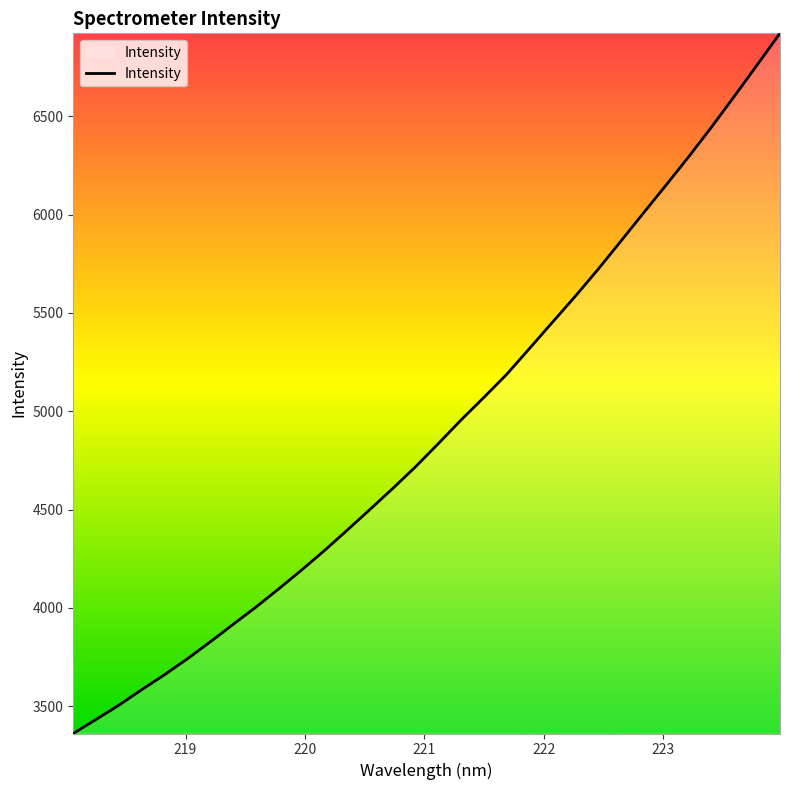

What is the maximum value shown in the chart?

6922.5